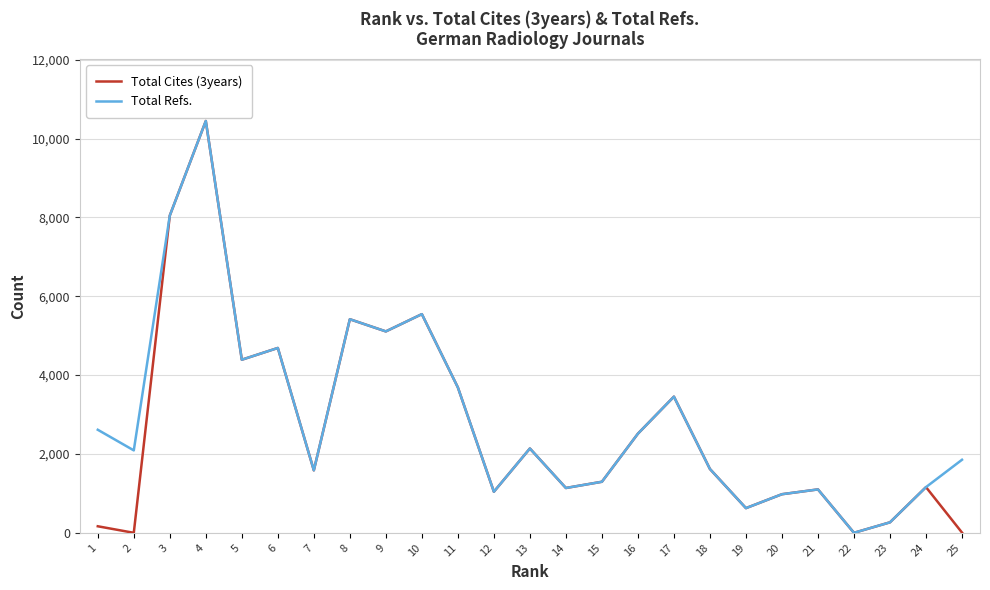

What is the difference between the Total Refs. values at 22 and 8?

5418